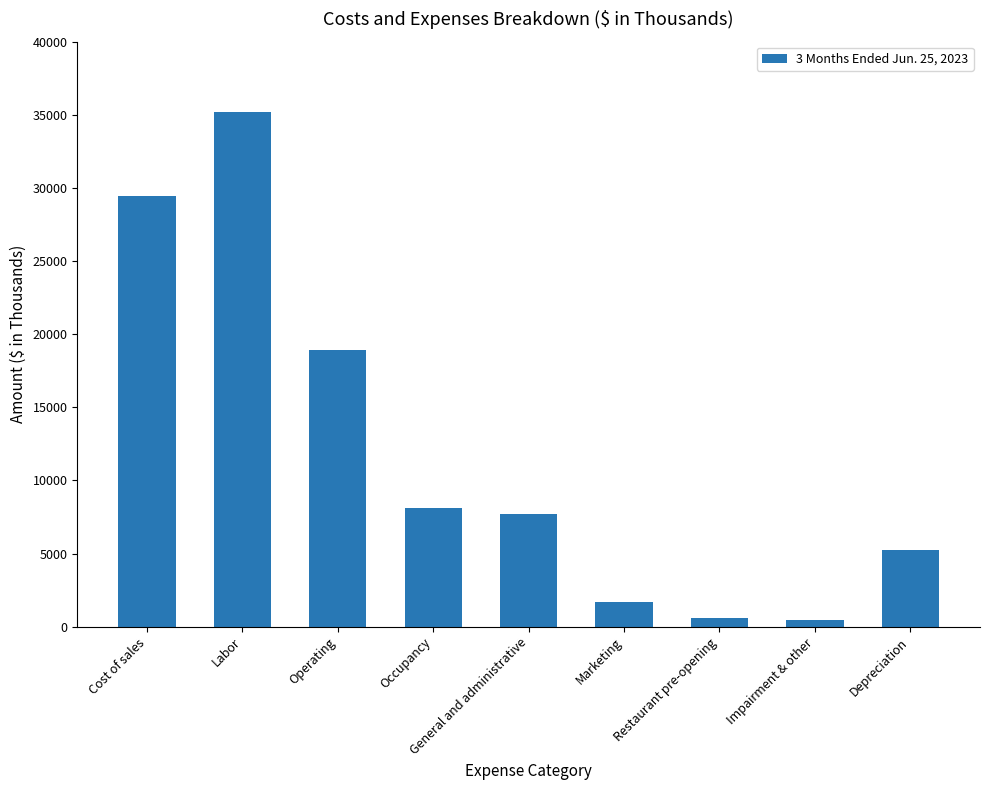

How many data points are less than 7698?

4